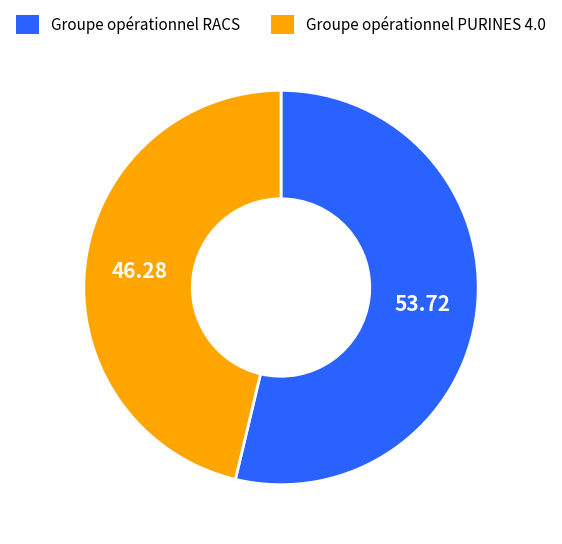

Is it true that Groupe opérationnel RACS is 41% of the pie?

False